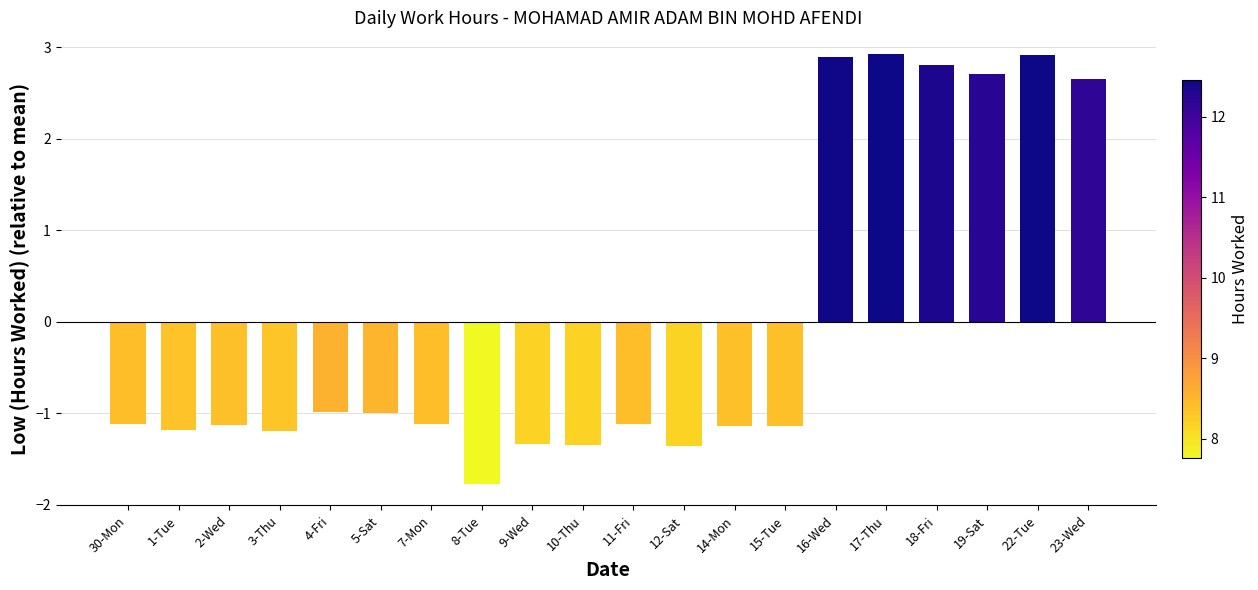

Which label corresponds to the smallest value in the chart?

8-Tue